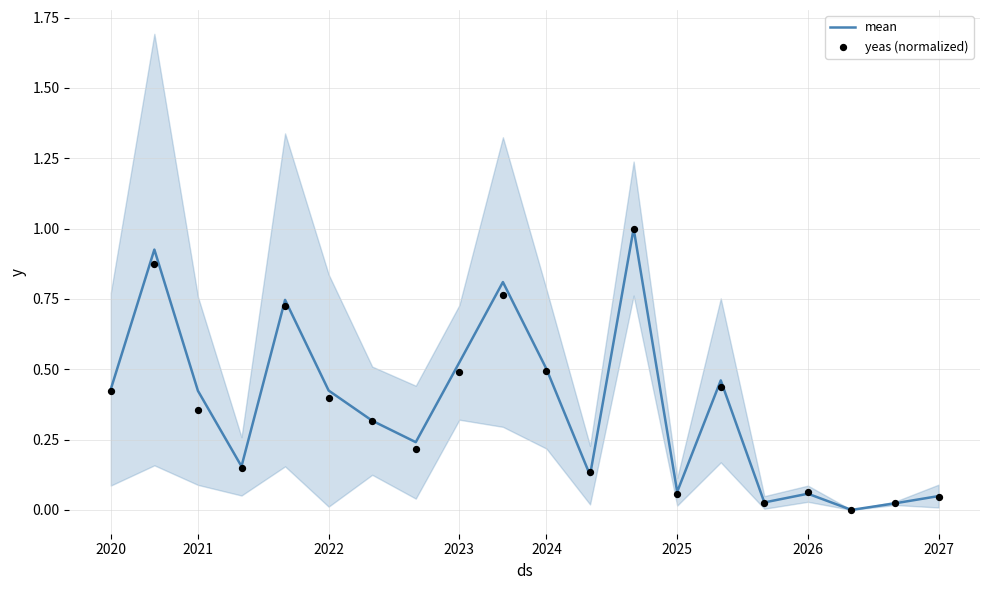

At which category is the sum across all series the highest?

12